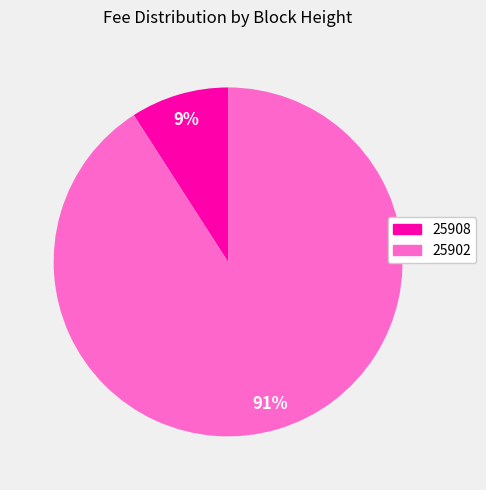

True or false: 25902 accounts for 99% of the total.

False